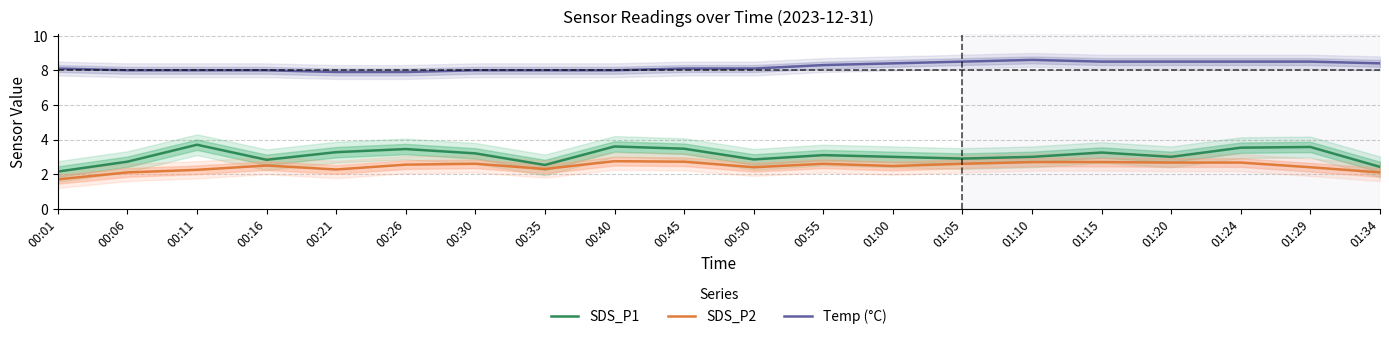

True or false: Temp (°C) and SDS_P1 cross at least once.

False